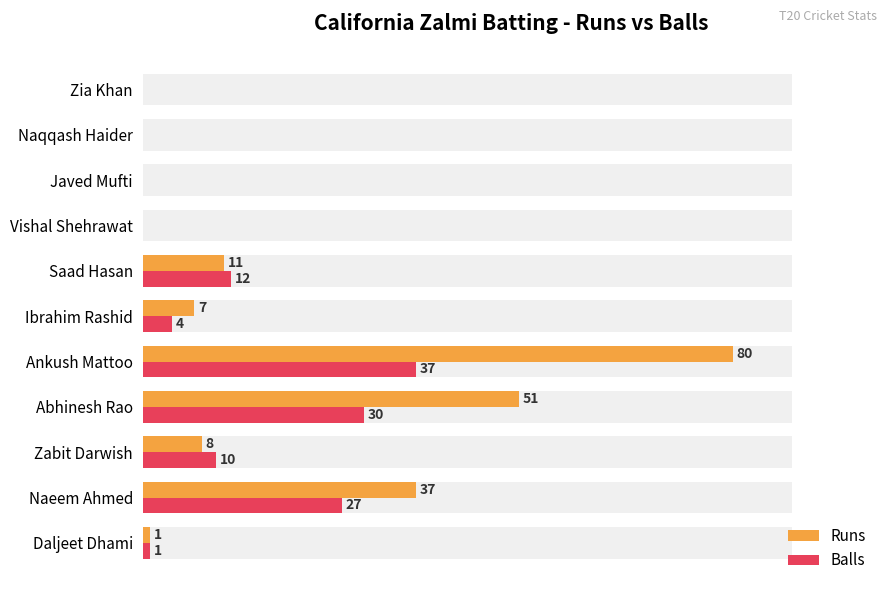

At Zabit Darwish, list the series in order from smallest to largest.

Runs, Balls